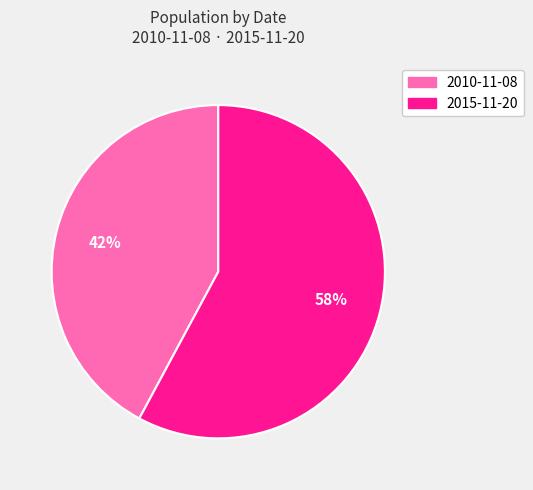

Approximately how many times larger is the value at 2010-11-08 compared to 2015-11-20?

0.7